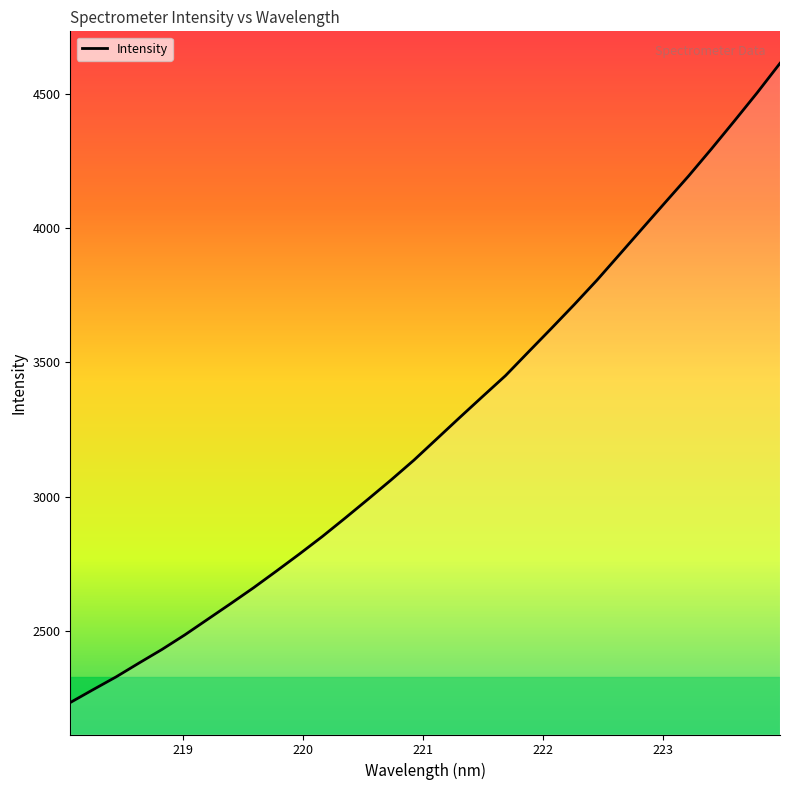

How many categories are shown in the chart?

32